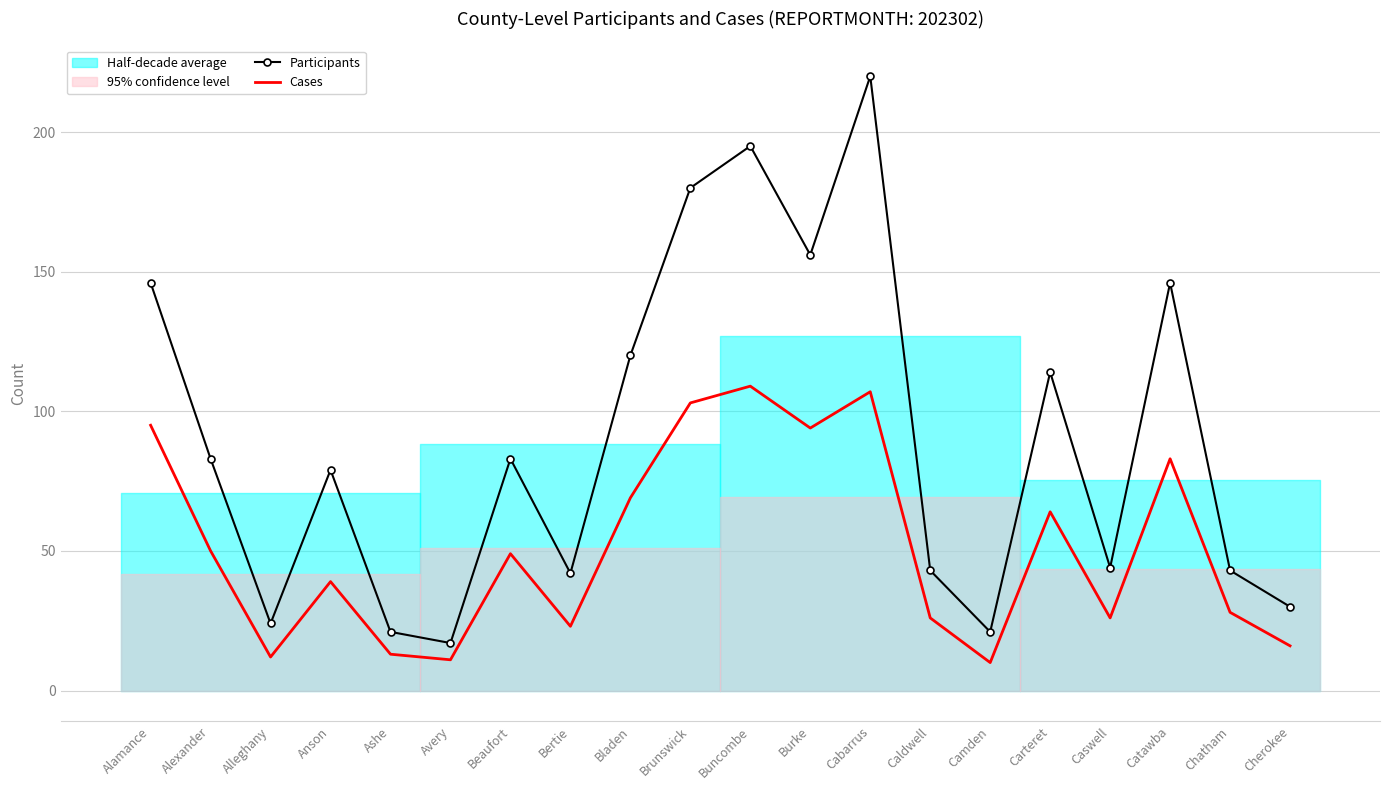

Where is the first local maximum for Participants?

Anson